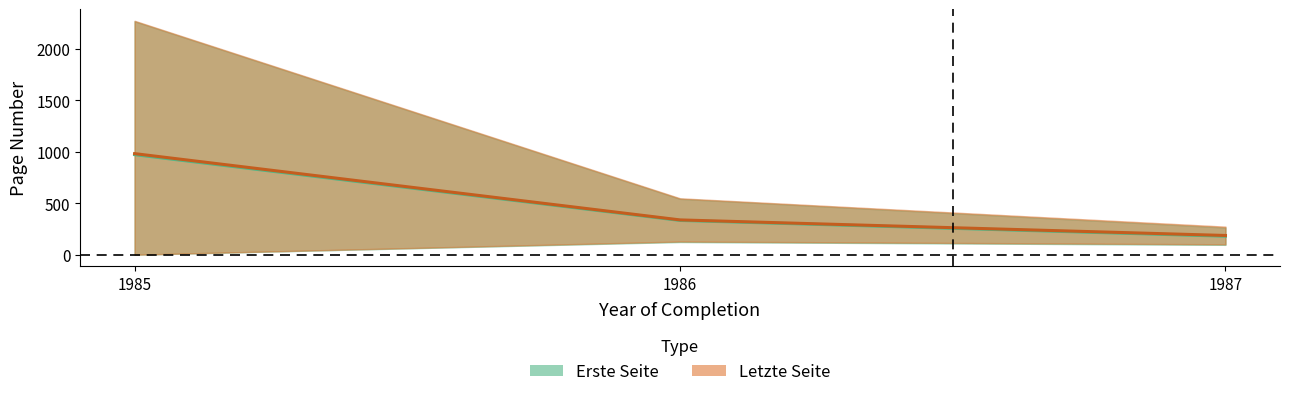

What is the difference between the maximum and second lowest values in the Letzte Seite (mean) series?

643.9